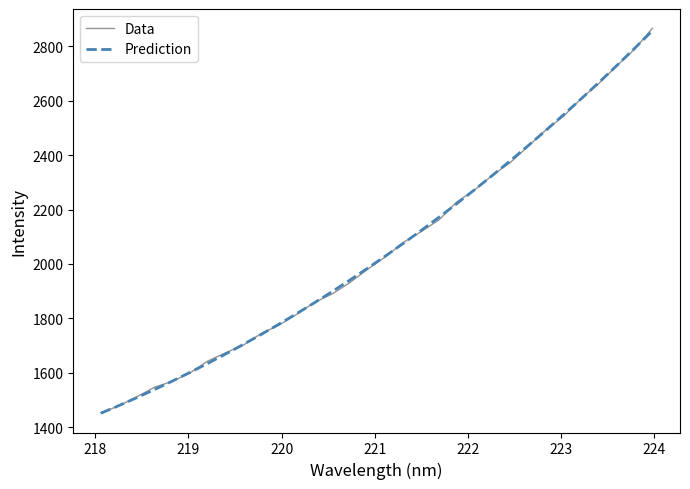

What is the lowest value of the Data series?

1453.3